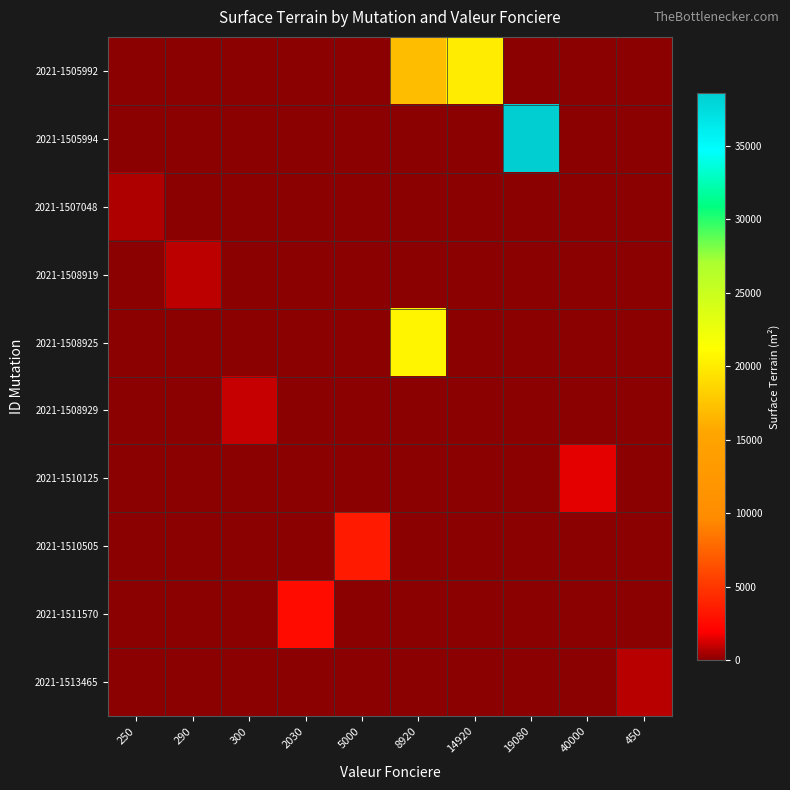

Reading left to right, transcribe all the data shown in this chart.

2021-1505992: 250=0	290=0	300=0	2030=0	5000=0	8920=17000	14920=20000	19080=0	40000=0	450=0
2021-1505994: 250=0	290=0	300=0	2030=0	5000=0	8920=0	14920=0	19080=38609	40000=0	450=0
2021-1507048: 250=644	290=0	300=0	2030=0	5000=0	8920=0	14920=0	19080=0	40000=0	450=0
2021-1508919: 250=0	290=891	300=0	2030=0	5000=0	8920=0	14920=0	19080=0	40000=0	450=0
2021-1508925: 250=0	290=0	300=0	2030=0	5000=0	8920=20650	14920=0	19080=0	40000=0	450=0
2021-1508929: 250=0	290=0	300=1006	2030=0	5000=0	8920=0	14920=0	19080=0	40000=0	450=0
2021-1510125: 250=0	290=0	300=0	2030=0	5000=0	8920=0	14920=0	19080=0	40000=1583	450=0
2021-1510505: 250=0	290=0	300=0	2030=0	5000=3467	8920=0	14920=0	19080=0	40000=0	450=0
2021-1511570: 250=0	290=0	300=0	2030=2625	5000=0	8920=0	14920=0	19080=0	40000=0	450=0
2021-1513465: 250=0	290=0	300=0	2030=0	5000=0	8920=0	14920=0	19080=0	40000=0	450=817